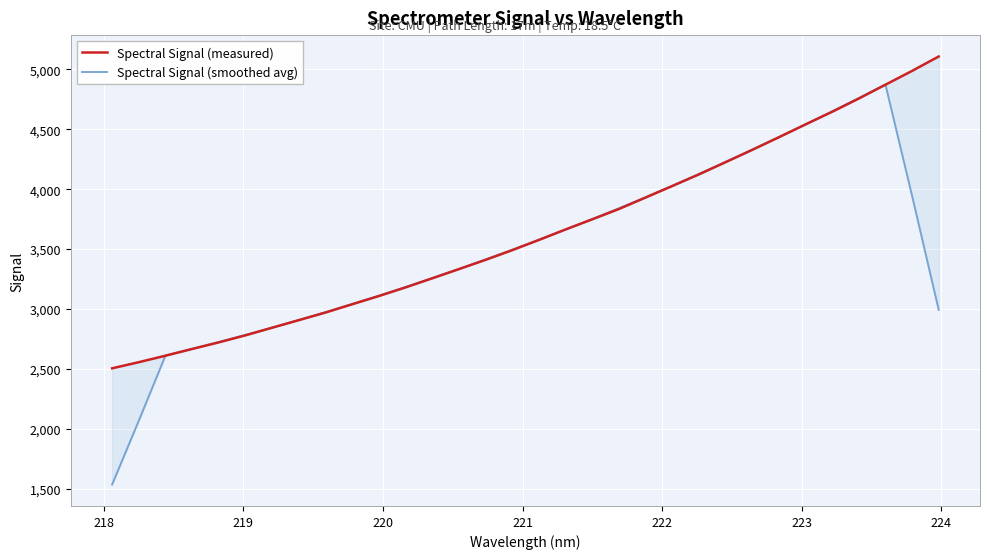

How many lines are shown in the chart?

2